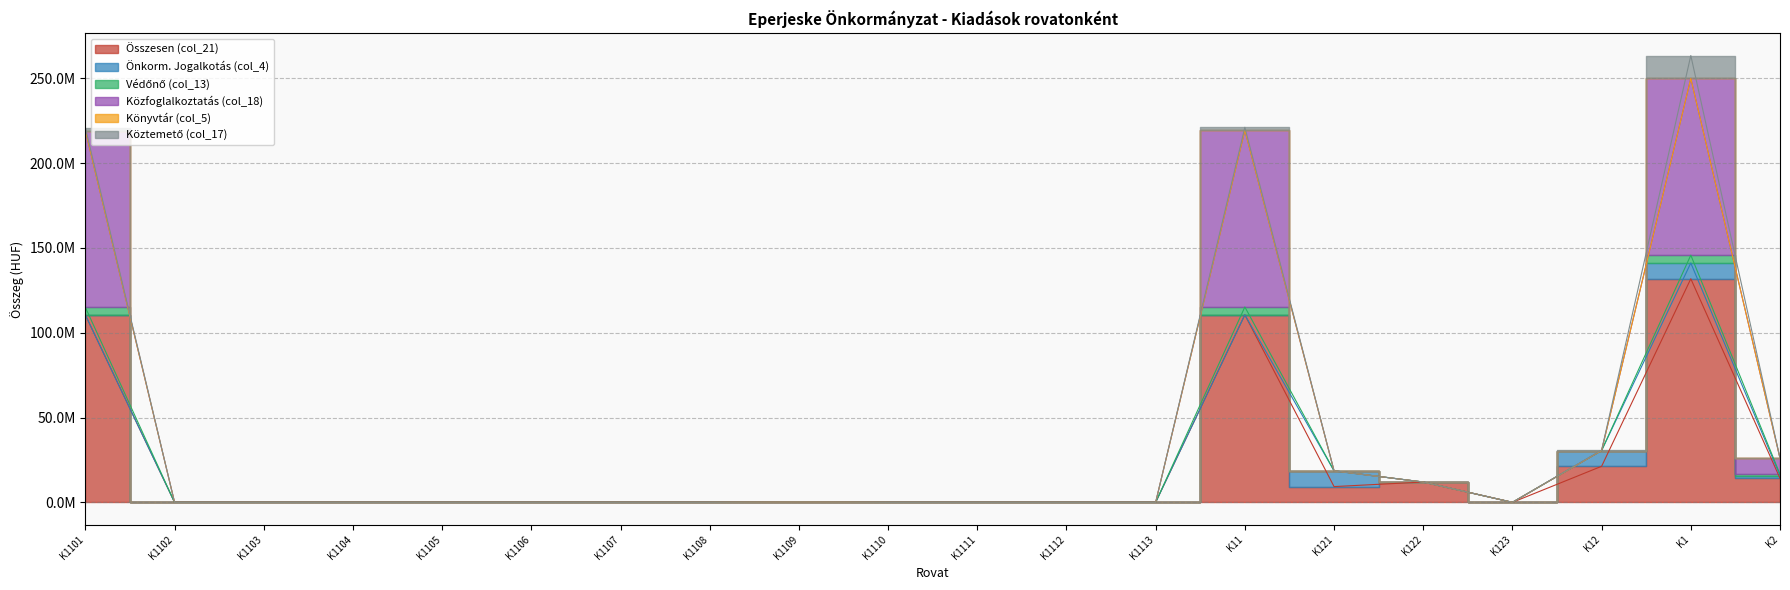

True or false: Összesen (col_21) has a value of 44834992 at K1104.

False